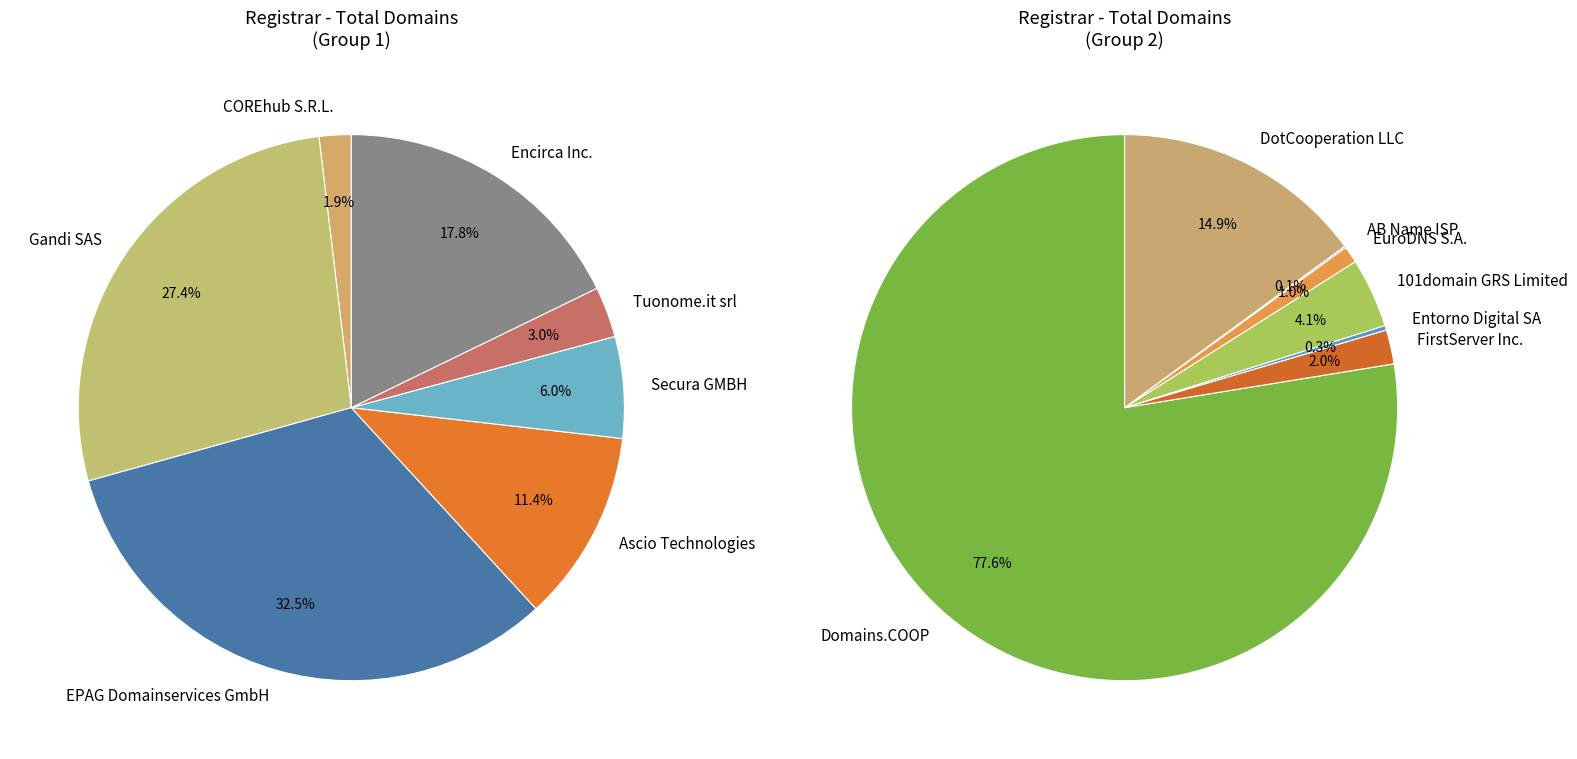

Is the sum of 101domain GRS Limited and EPAG Domainservices GmbH greater than half?

No